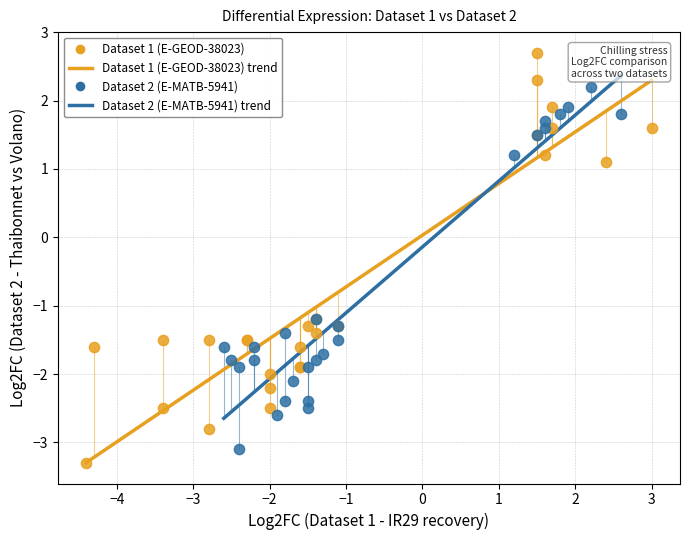

Which series has the widest spread of Y values?

Dataset 1 (E-GEOD-38023)